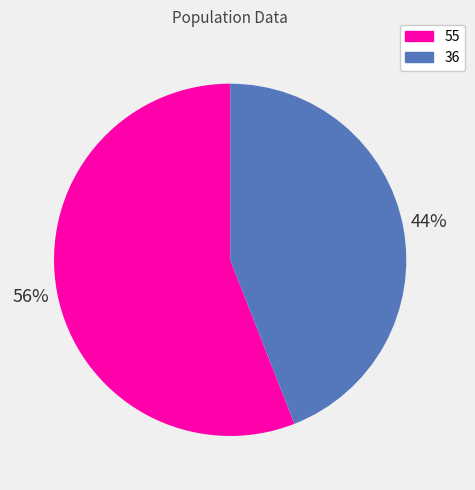

To the nearest percent, what portion does 55 represent?

56%